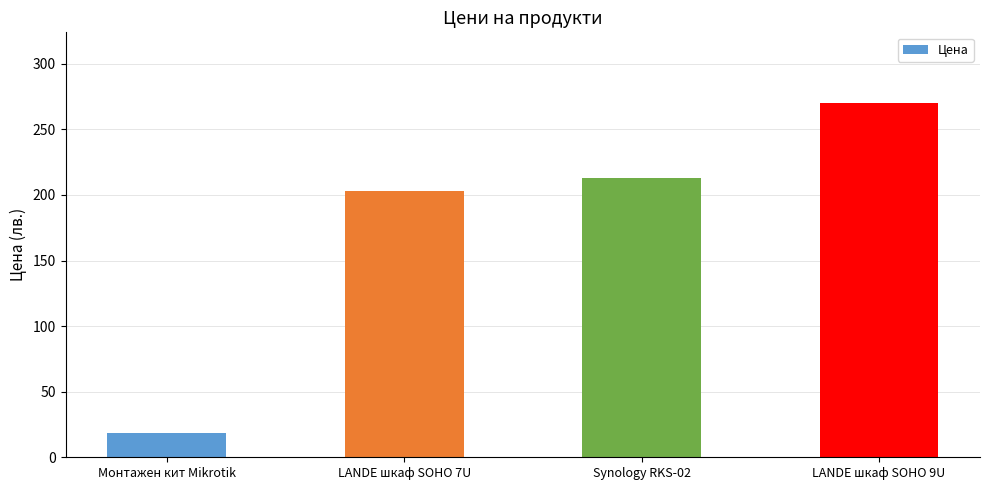

Reading left to right, extract all data points from this chart.

Монтажен кит Mikrotik=18.9	LANDE шкаф SOHO 7U=202.8	Synology RKS-02=213.0	LANDE шкаф SOHO 9U=270.0